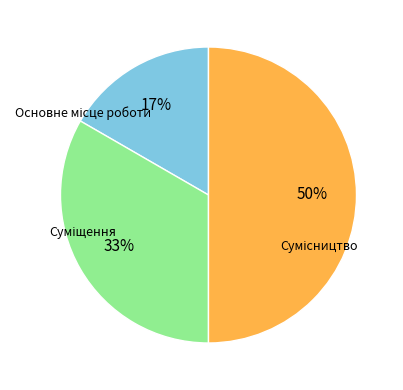

To the nearest percent, what is the difference between the largest and smallest slice percentages?

33%